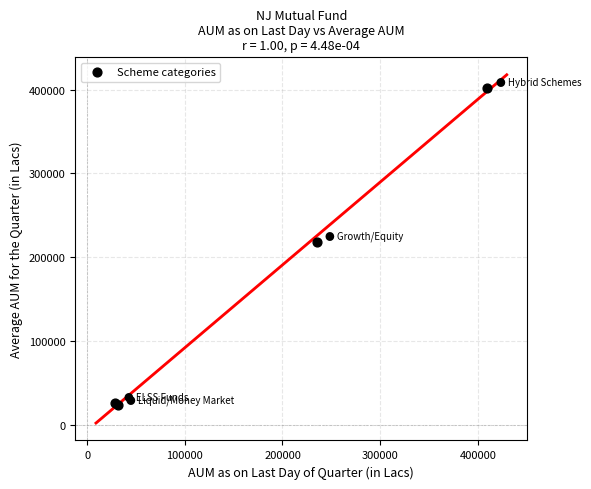

What Y value in the scatter plot is closest to 212655?

218634.8